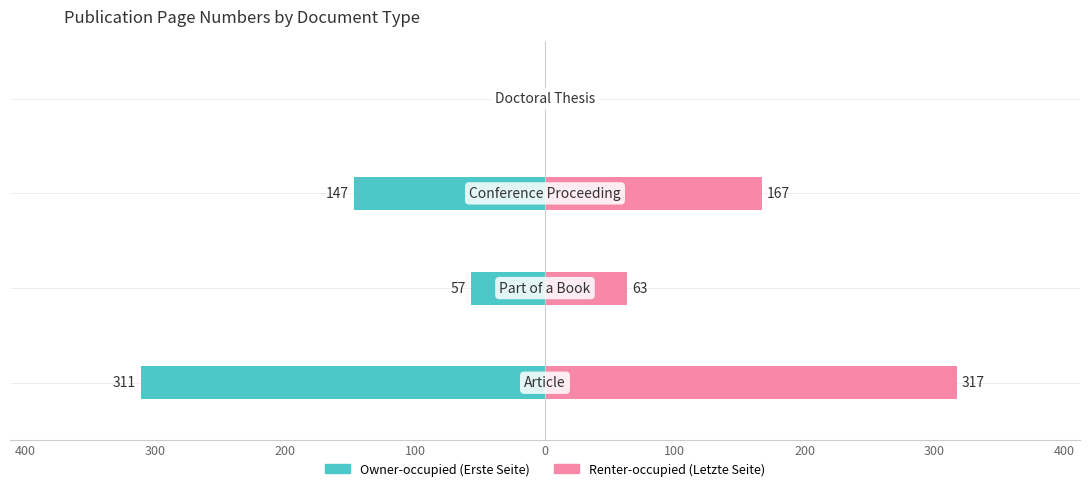

How many data points in Renter-occupied (Letzte Seite) are above 167?

1